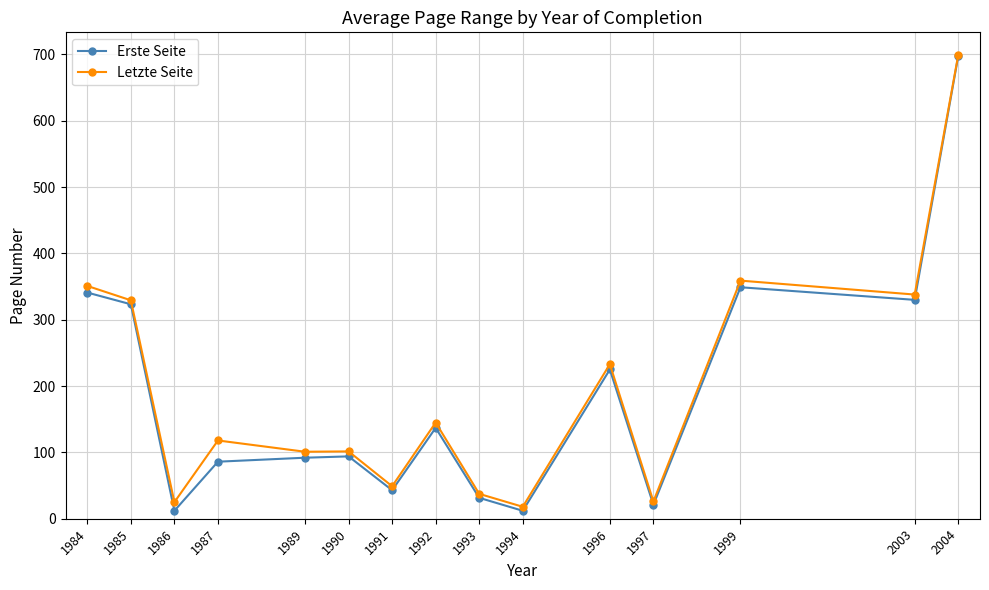

At how many categories does at least one series exceed 230?

6